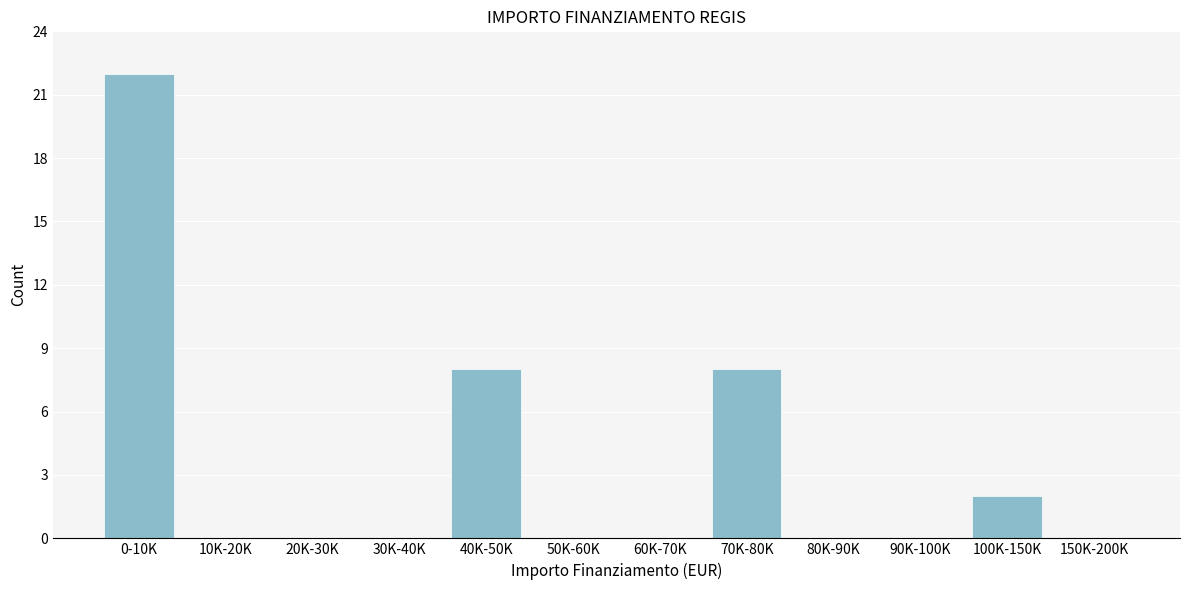

Reading right to left, transcribe all the data shown in this chart.

150K-200K=0	100K-150K=2	90K-100K=0	80K-90K=0	70K-80K=8	60K-70K=0	50K-60K=0	40K-50K=8	30K-40K=0	20K-30K=0	10K-20K=0	0-10K=22